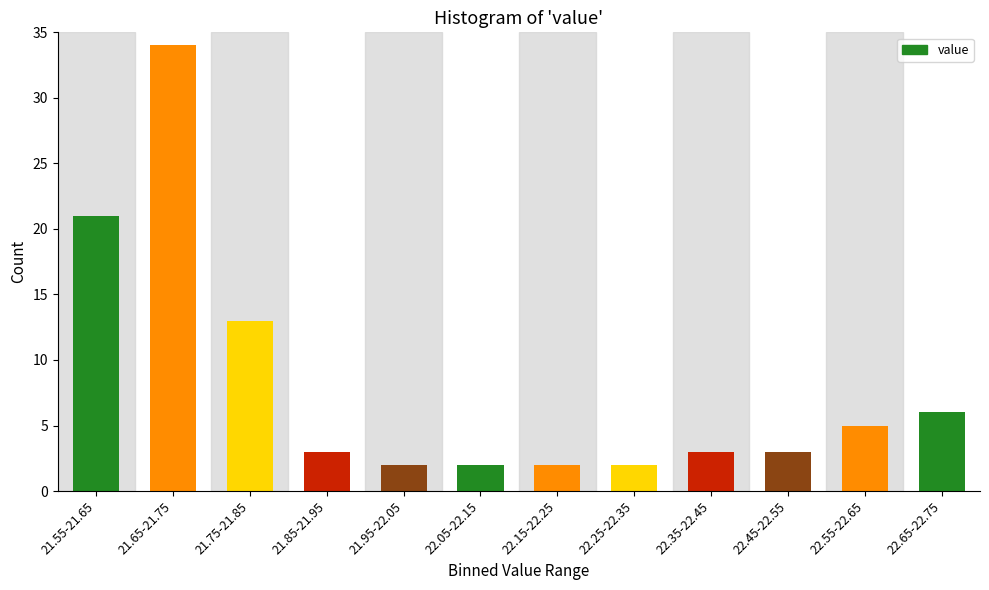

Reading left to right, extract all data points from this chart.

21.55-21.65=21	21.65-21.75=34	21.75-21.85=13	21.85-21.95=3	21.95-22.05=2	22.05-22.15=2	22.15-22.25=2	22.25-22.35=2	22.35-22.45=3	22.45-22.55=3	22.55-22.65=5	22.65-22.75=6